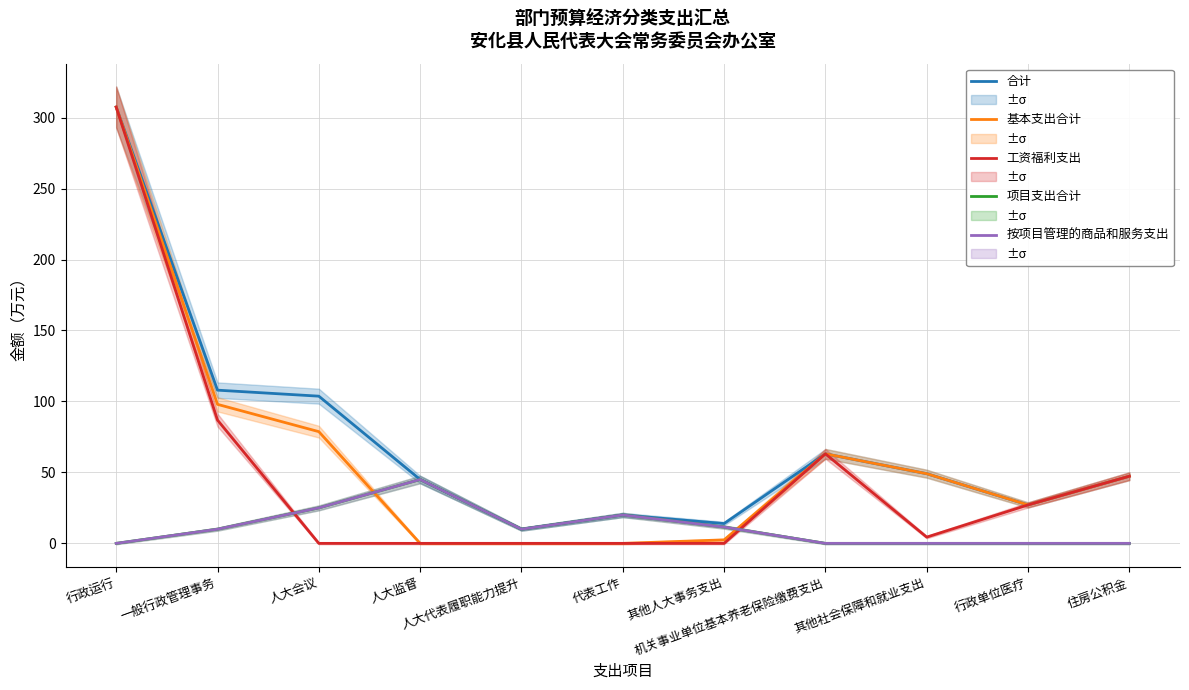

What is the sum of all 基本支出合计 values?

673.2